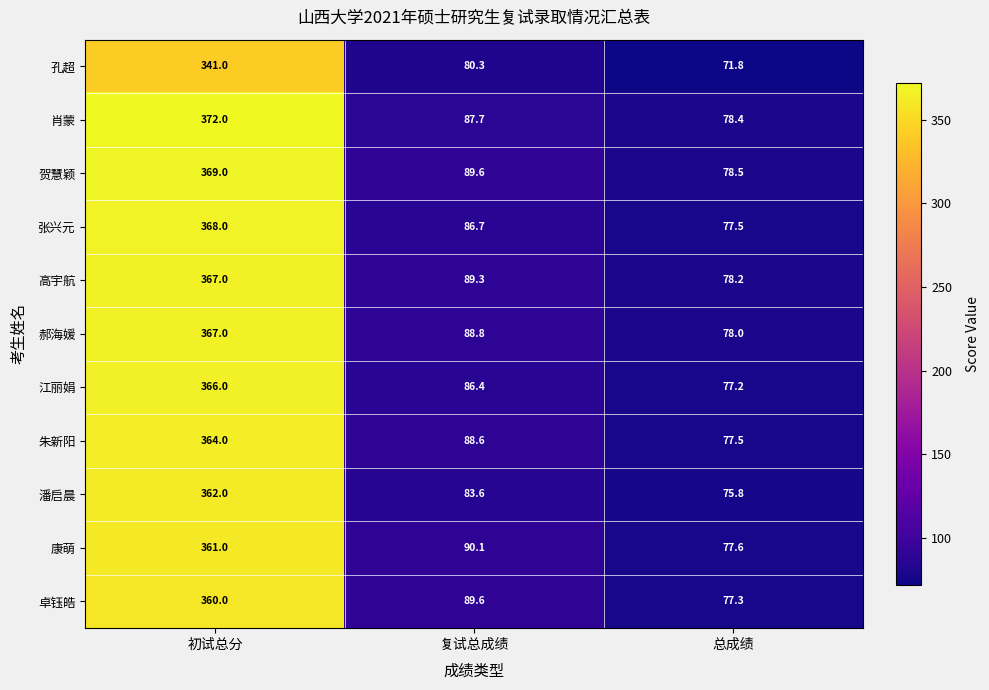

Which label corresponds to the largest value in the chart?

初试总分